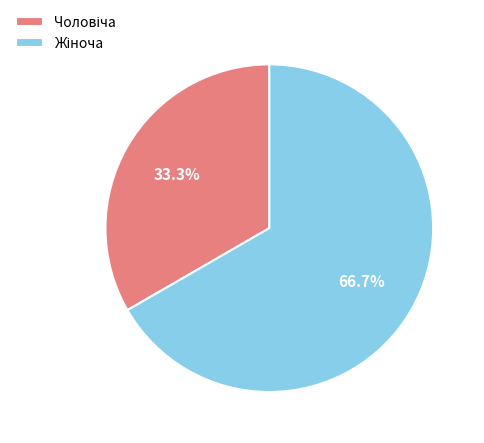

Does any single category account for the majority?

Yes